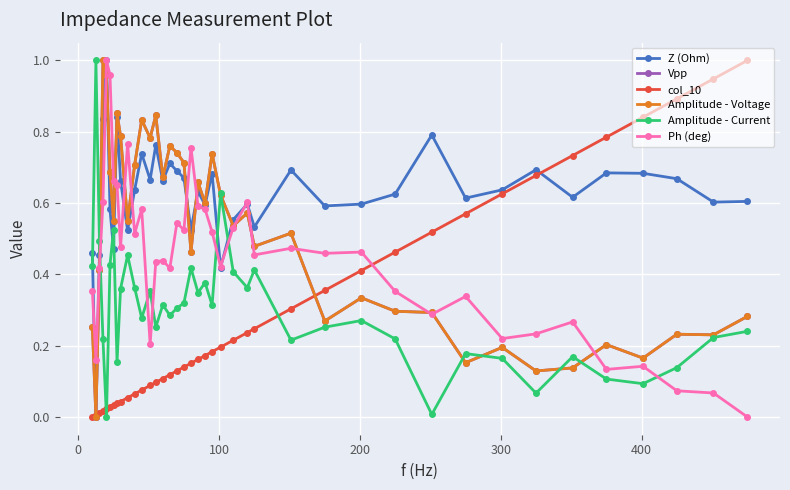

Does the chart have visible grid lines?

Yes